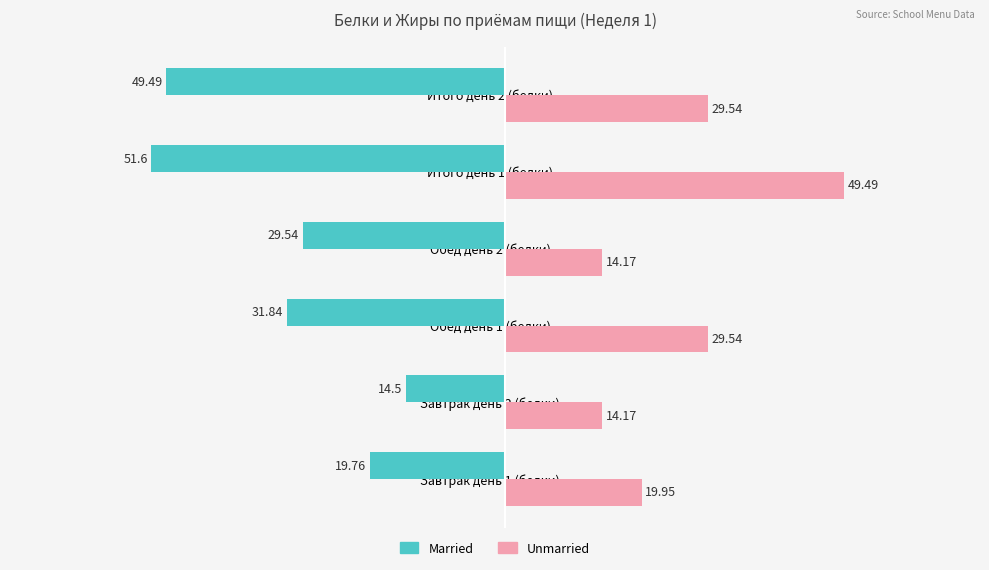

Where is Married nearest to the value -33?

Обед день 1 (белки)